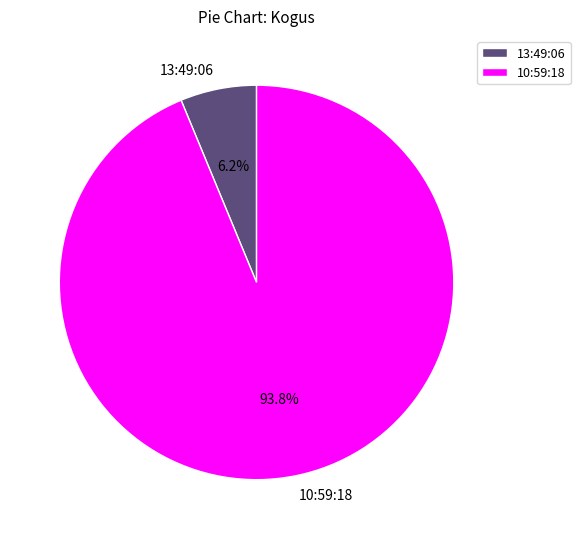

Count the number of slices in the pie.

2